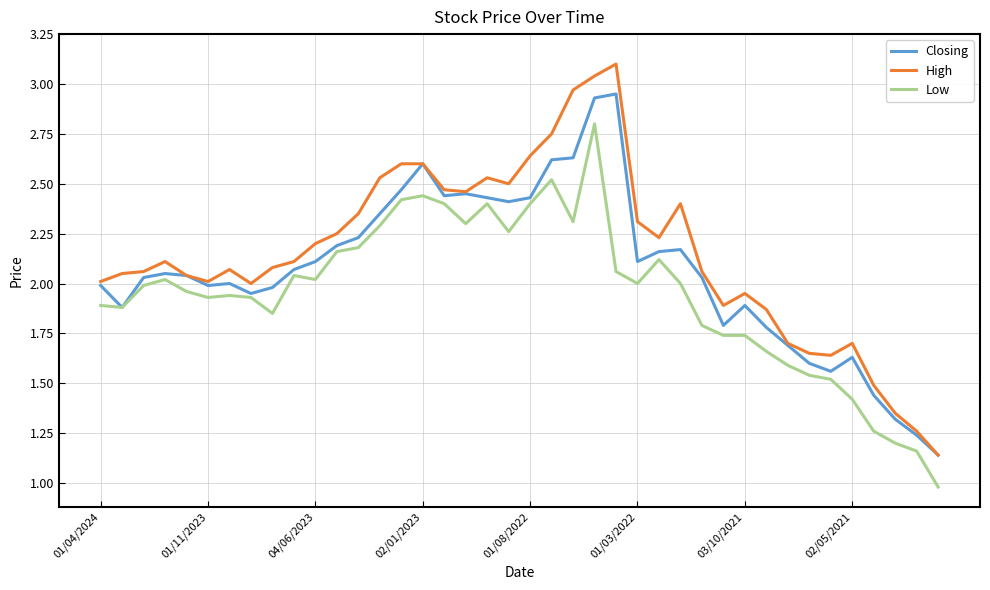

What is the smallest value displayed?

1.0